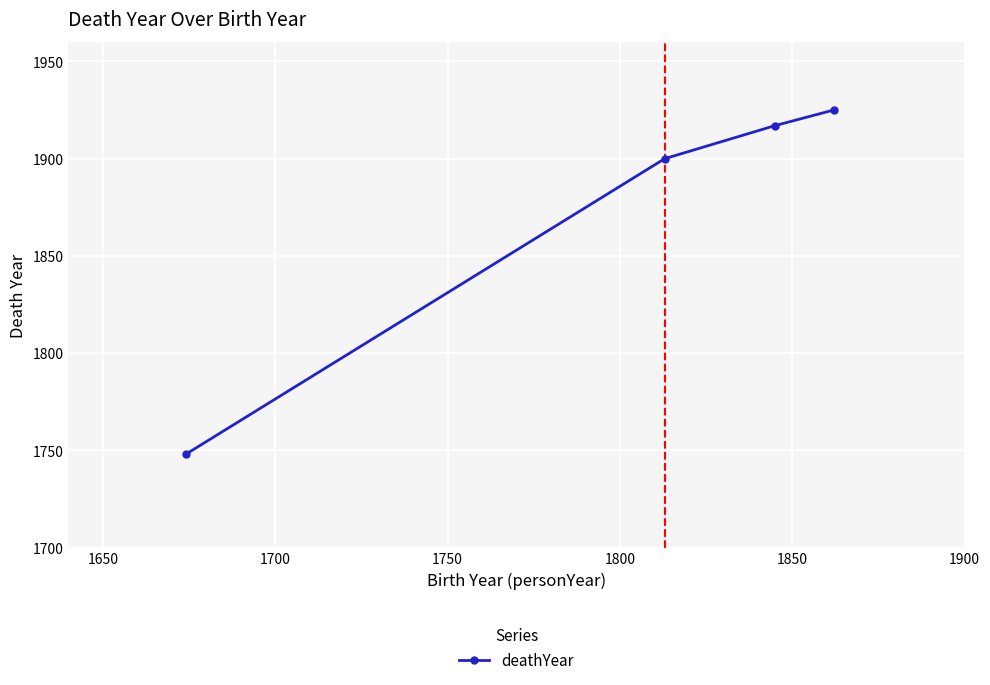

What is the difference between the second highest and second lowest values?

17